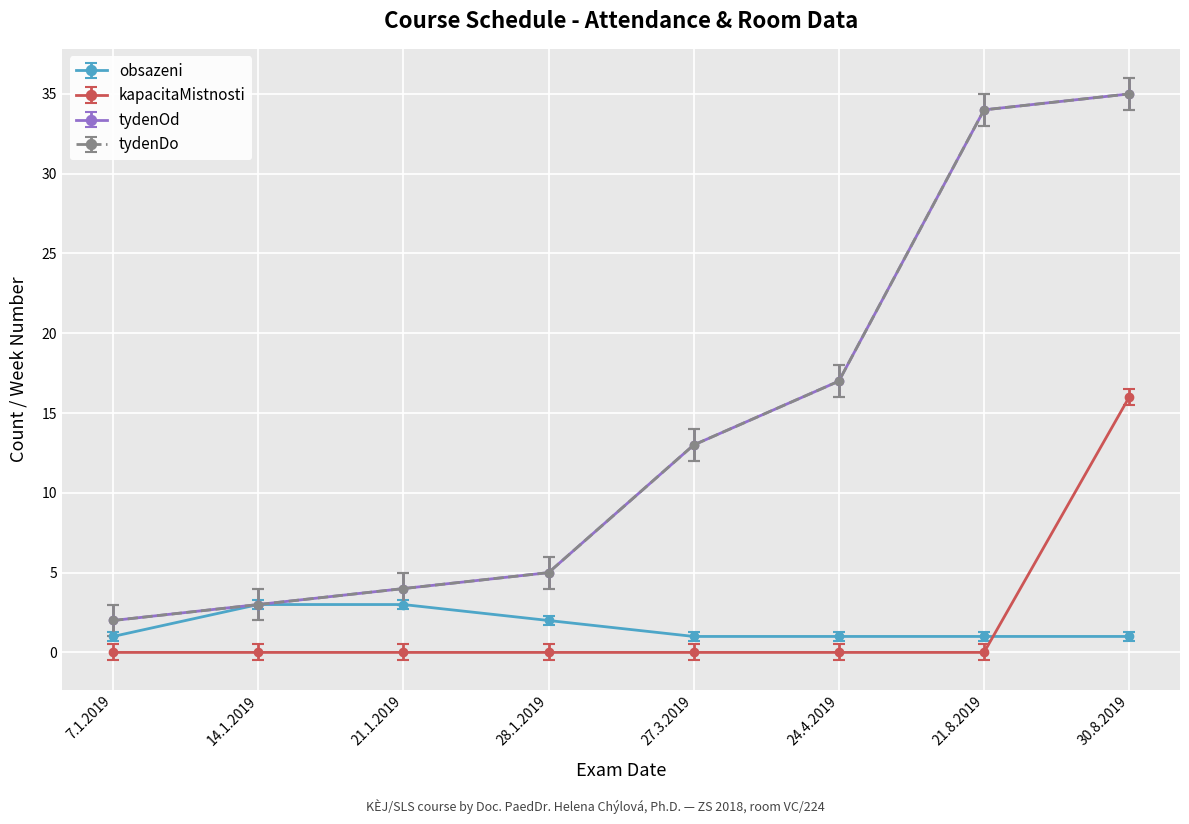

What position from the left is 24.4.2019?

6